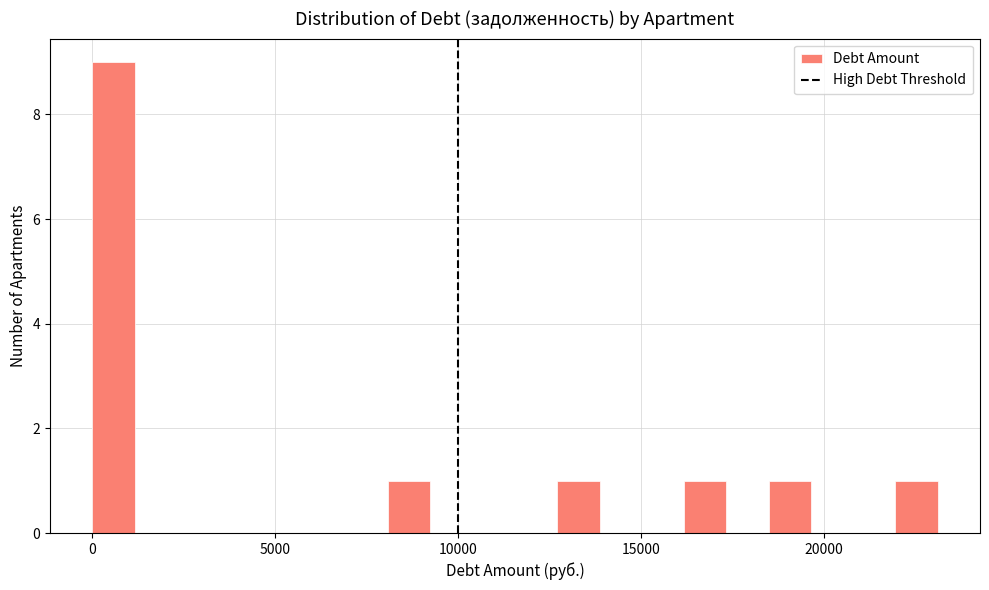

Around what value on the x-axis is the tallest bar? Give the approximate position of its centre, as read against the axis.

500